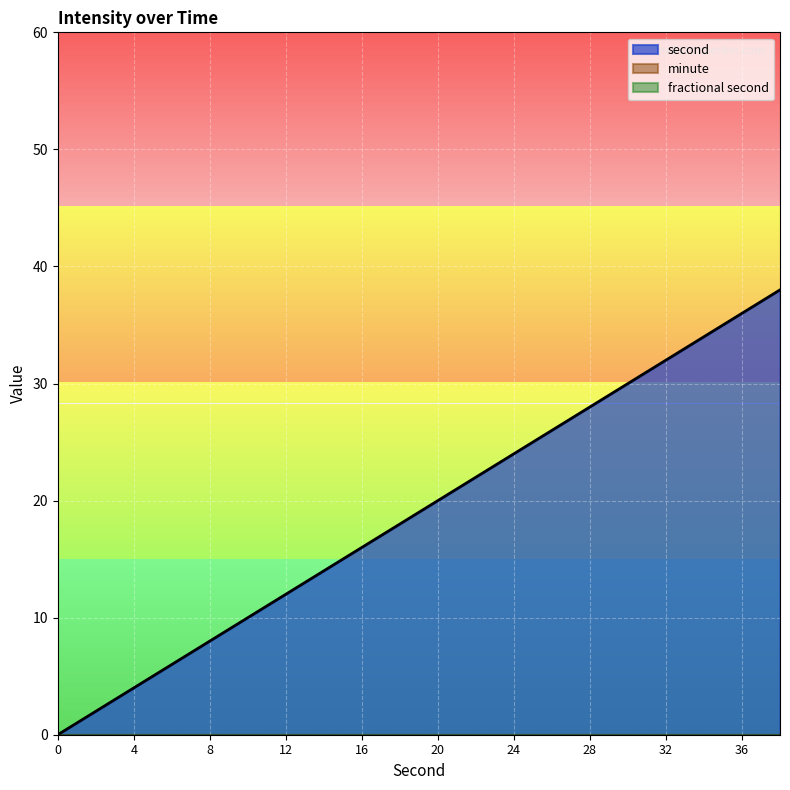

List the labels in order of fractional second value, largest first.

0, 2, 4, 6, 8, 10, 12, 14, 16, 18, 20, 22, 24, 26, 28, 30, 32, 34, 36, 38